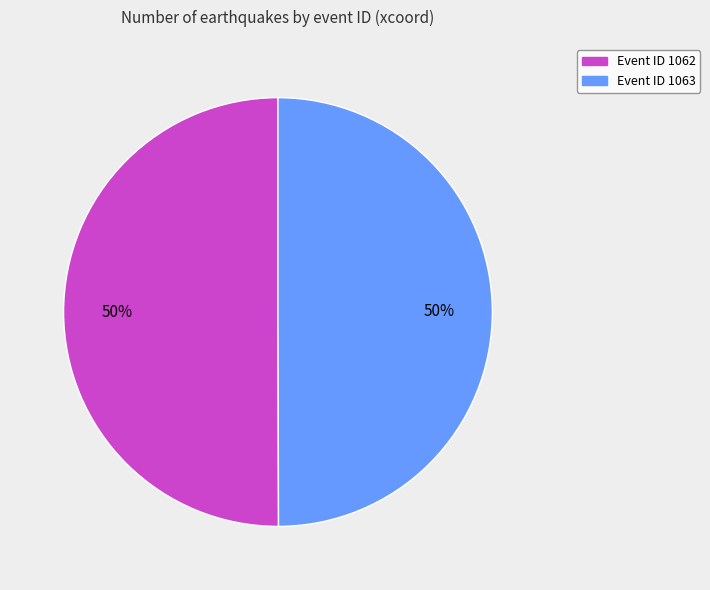

How many segments does this pie chart have?

2